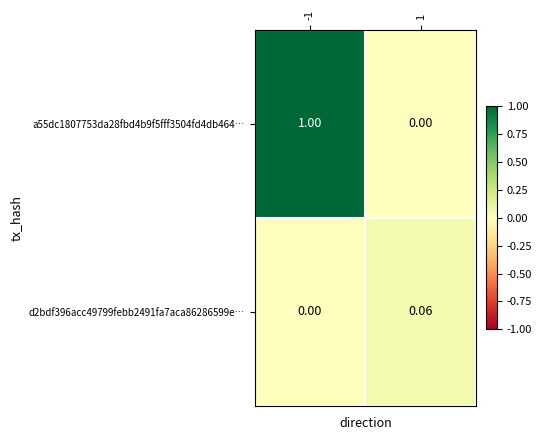

Is the value of d2bdf396acc49799febb2491fa7aca86286599e… at 1 greater than the value of a55dc1807753da28fbd4b9f5fff3504fd4db464… at 1?

Yes